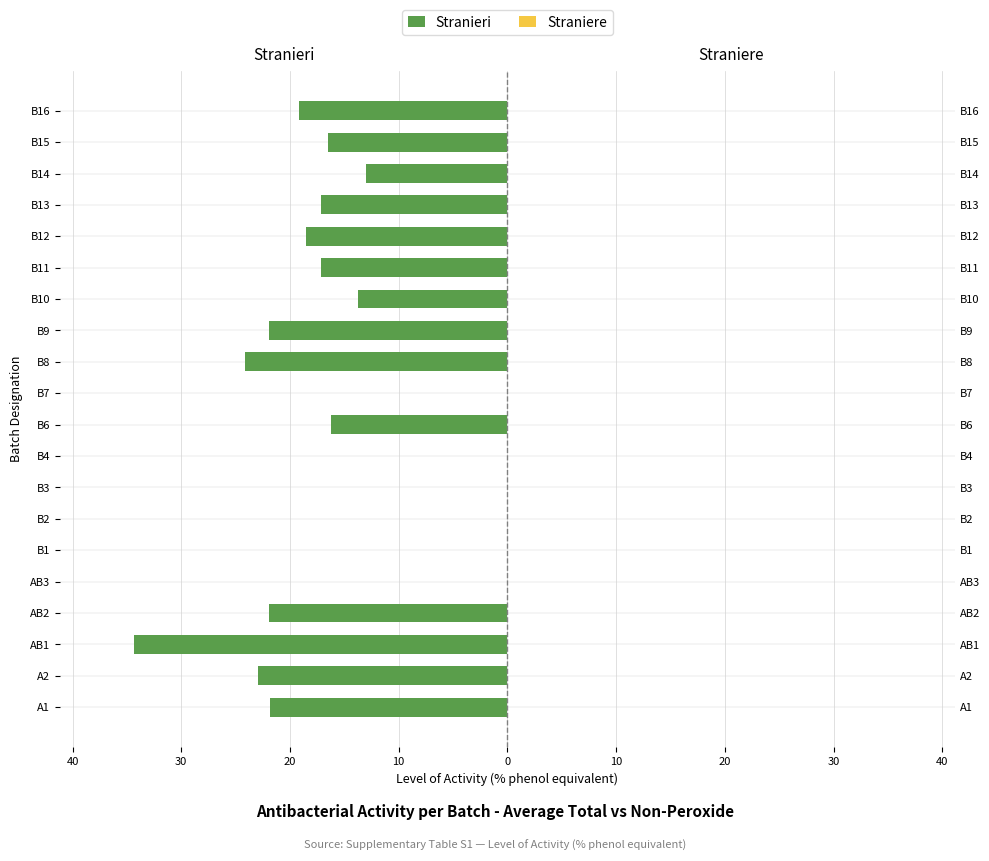

What is the sum of all Stranieri values?

-278.2